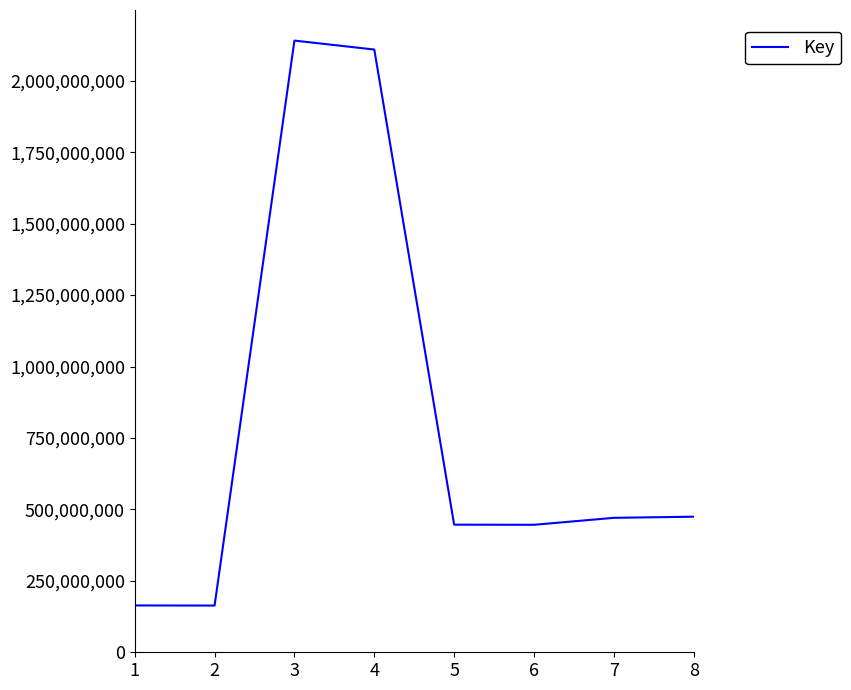

True or false: the data has more than 0 interior local peaks.

True